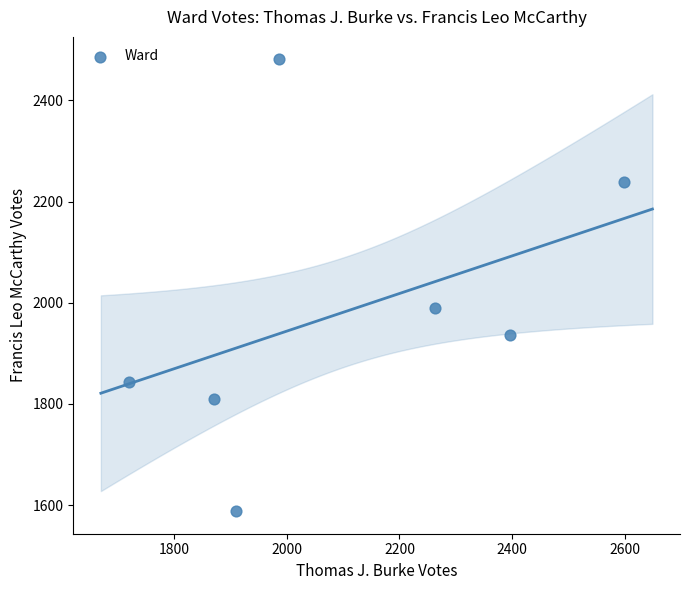

What is the average X value?

2106